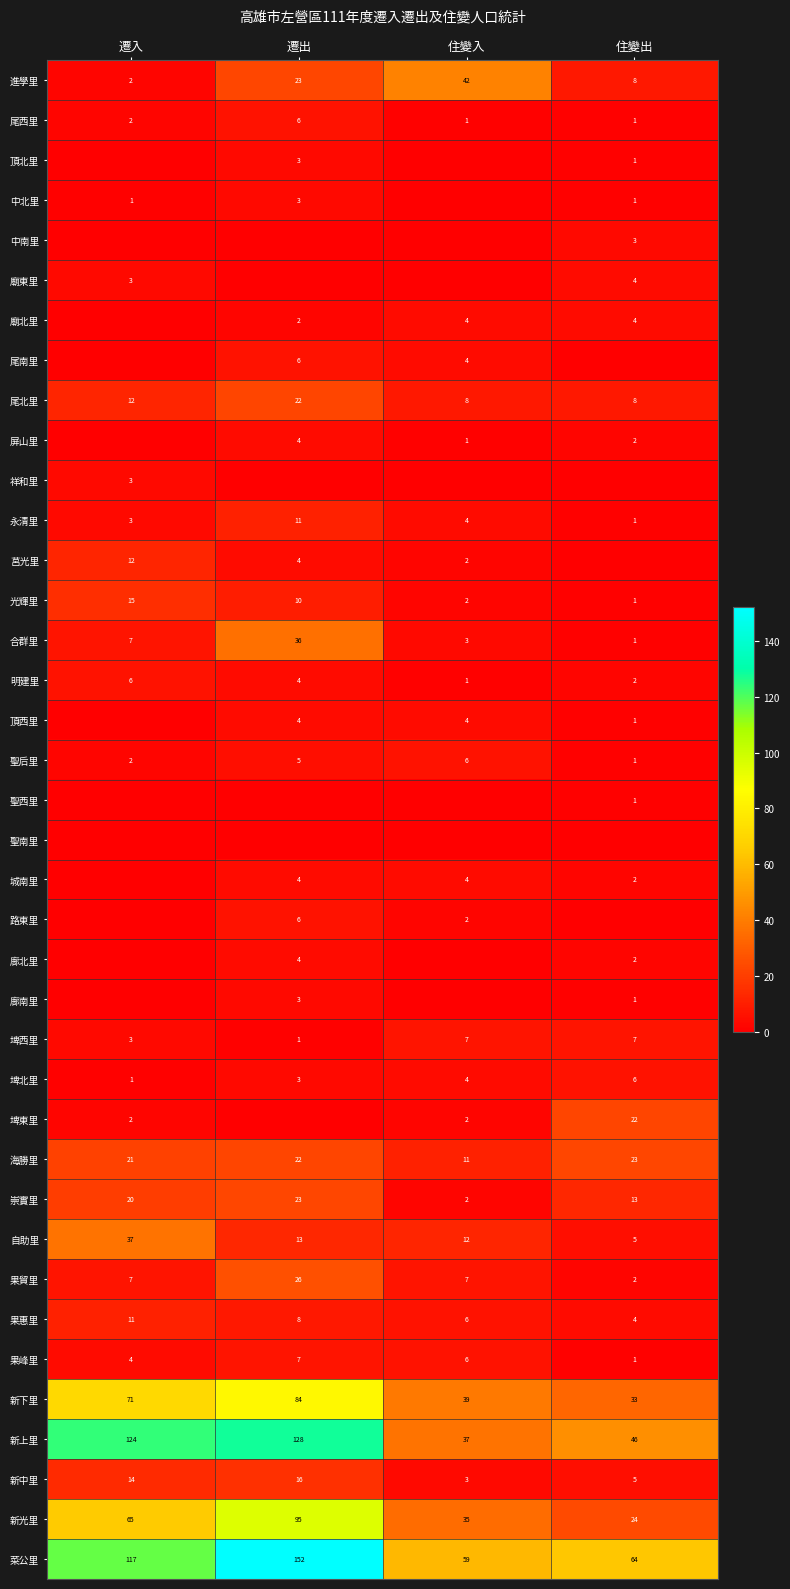

Is it true that 廟北里 equals 2 at 住變入?

False